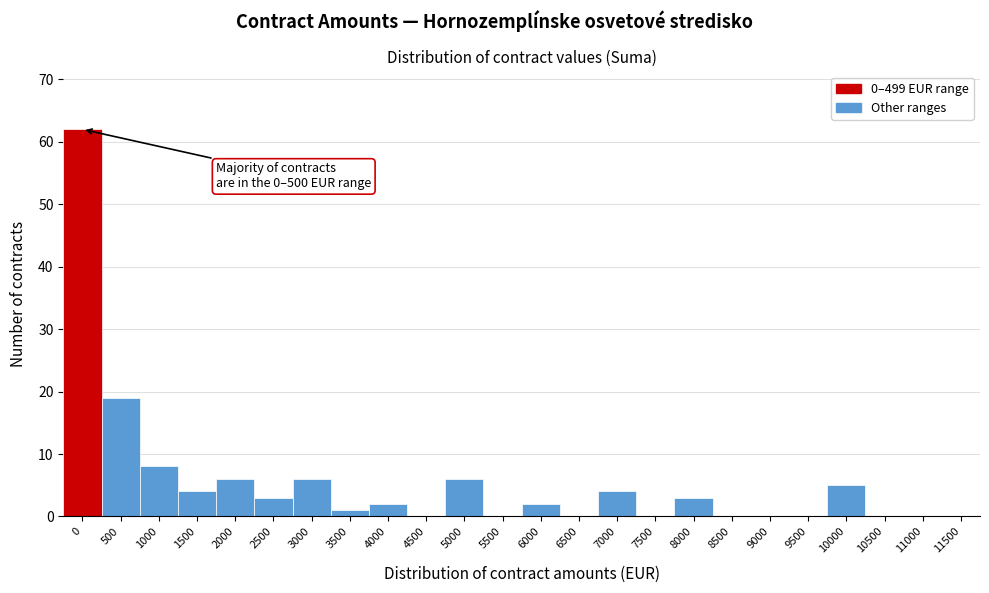

Reading right to left, list all the values displayed in this chart.

11500=0	11000=0	10500=0	10000=5	9500=0	9000=0	8500=0	8000=3	7500=0	7000=4	6500=0	6000=2	5500=0	5000=6	4500=0	4000=2	3500=1	3000=6	2500=3	2000=6	1500=4	1000=8	500=19	0=62